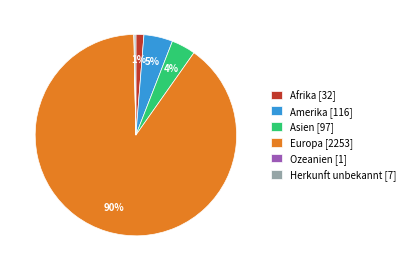

Do Europa [2253] and Afrika [32] together represent more than half of the pie?

Yes